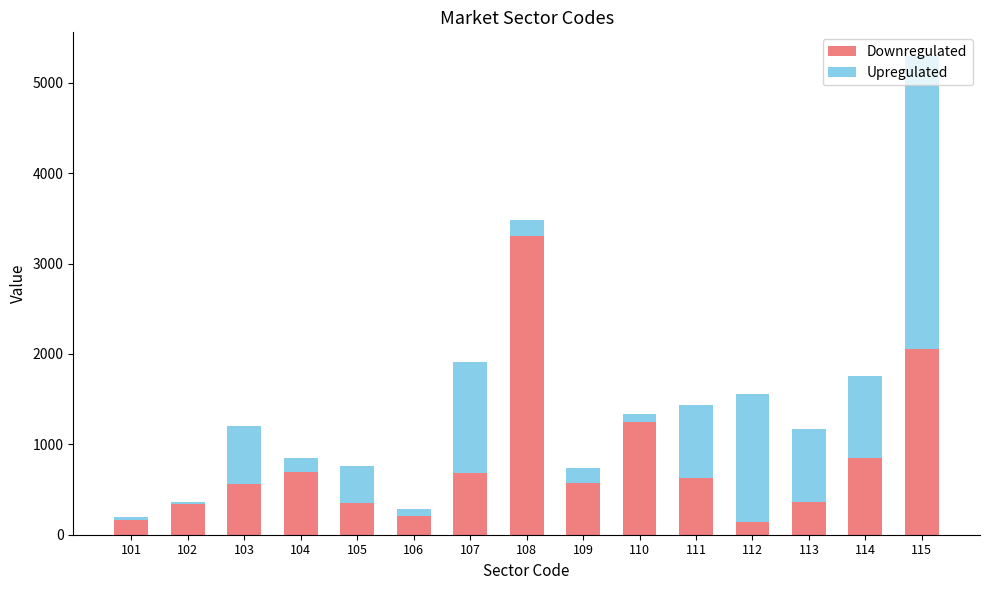

What is the total value across all series at 107?

1907.1